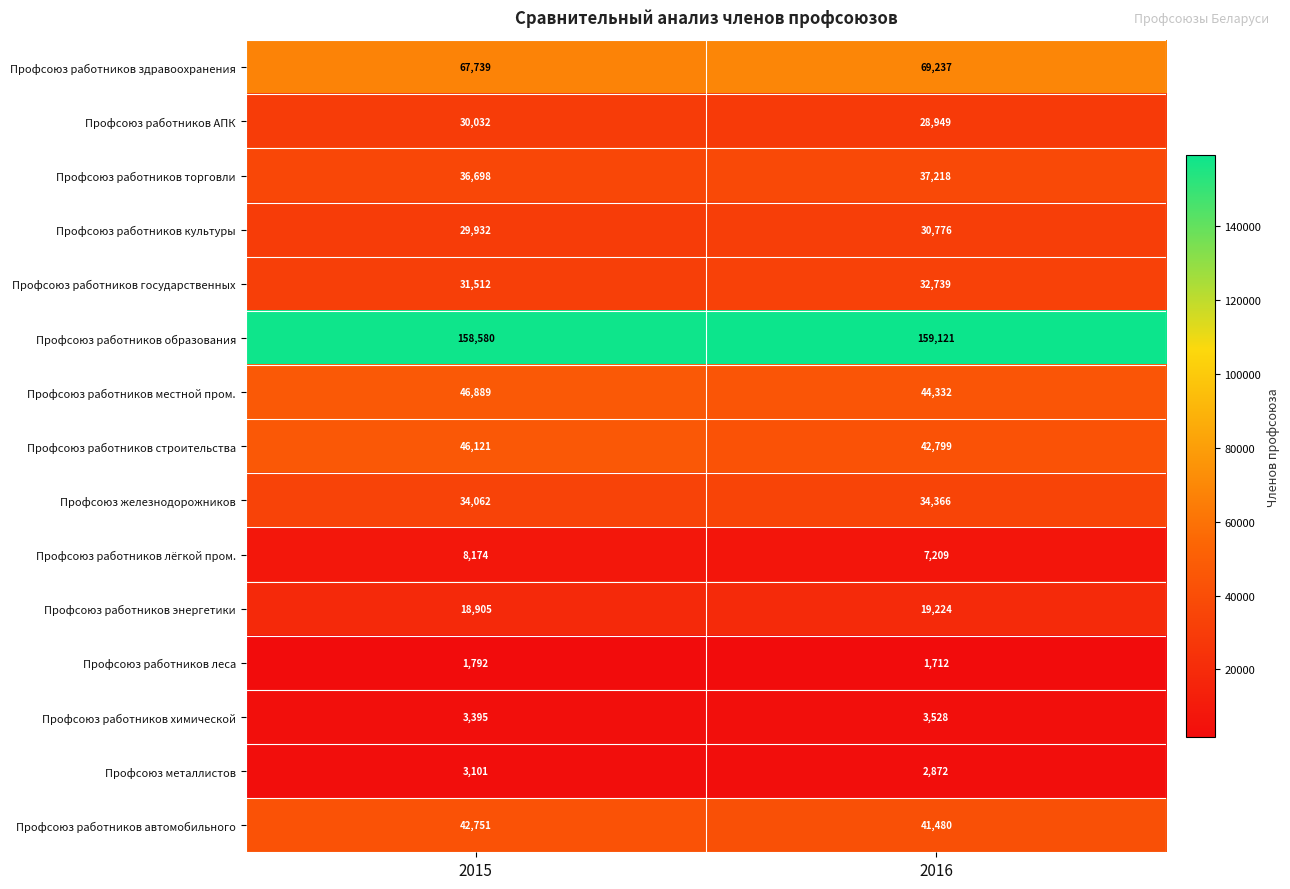

The Профсоюз работников государственных series shows 32739 at 2016. True or false?

True